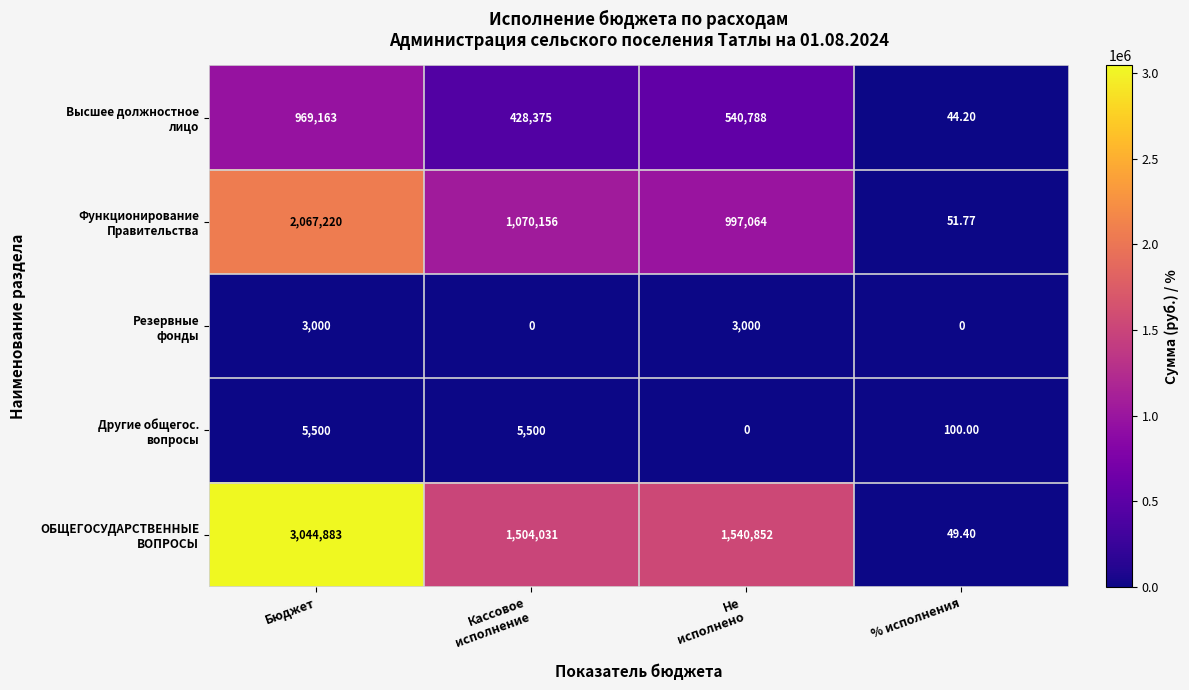

Which category has the highest value across all series?

Бюджет